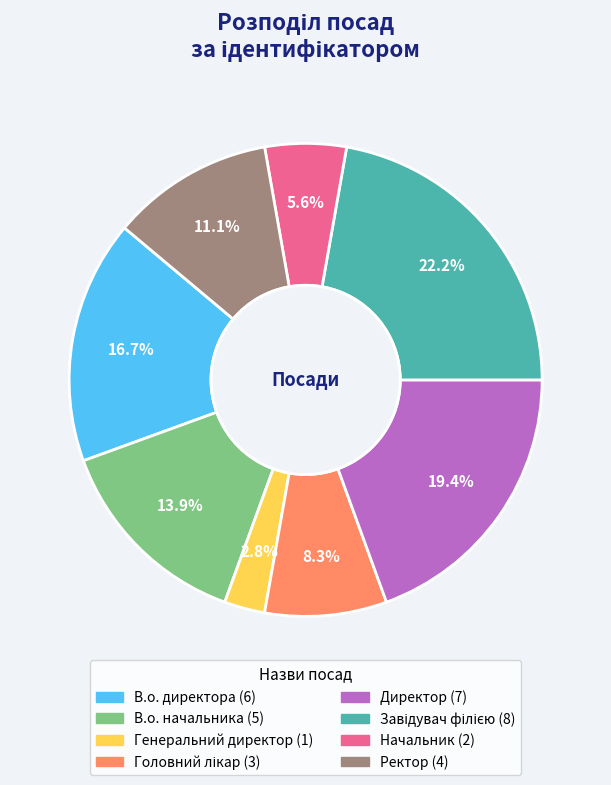

Is it true that Директор is 19% of the pie?

True